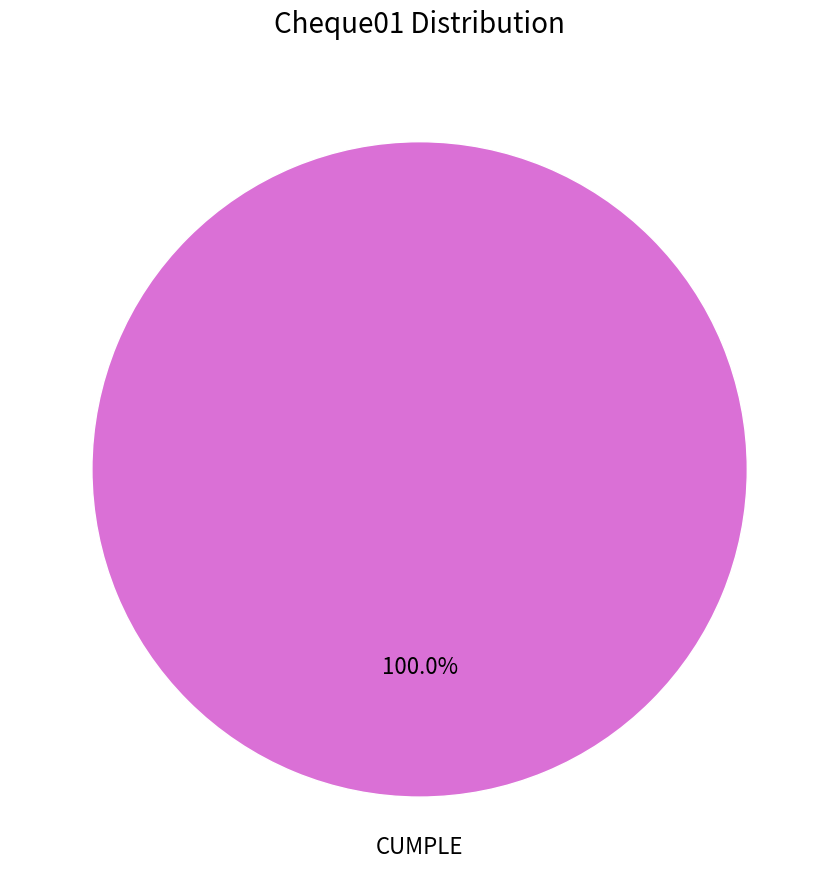

Is there any slice that represents more than half of the pie?

Yes